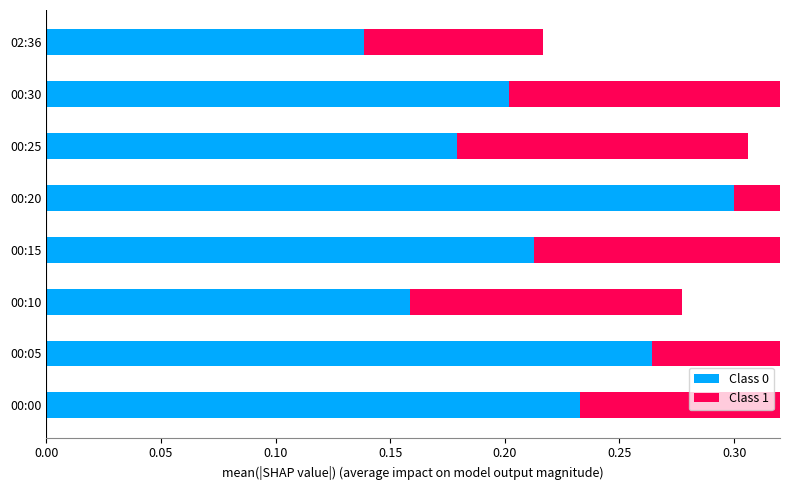

Rank the series at 00:15 from highest to lowest value.

Class 0, Class 1